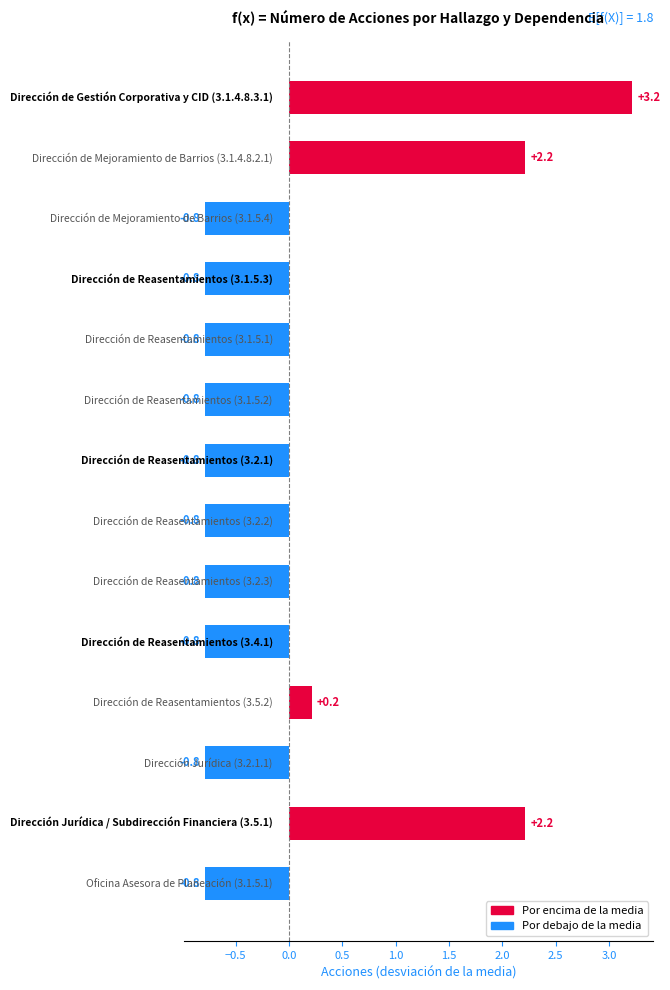

What is the difference between the maximum and second lowest values?

4.0